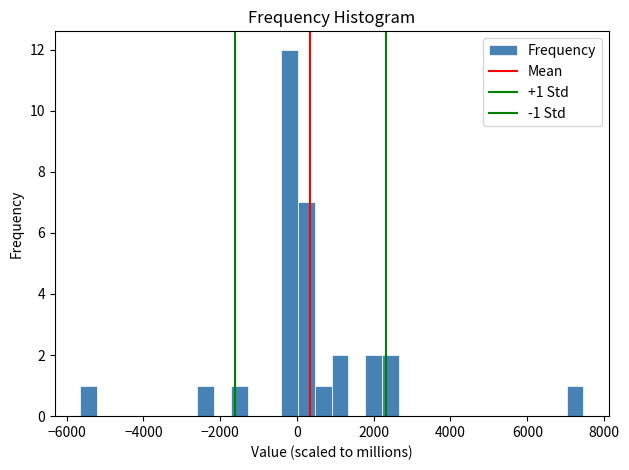

Around what value on the x-axis is the tallest bar? Give the approximate position of its centre, as read against the axis.

-200